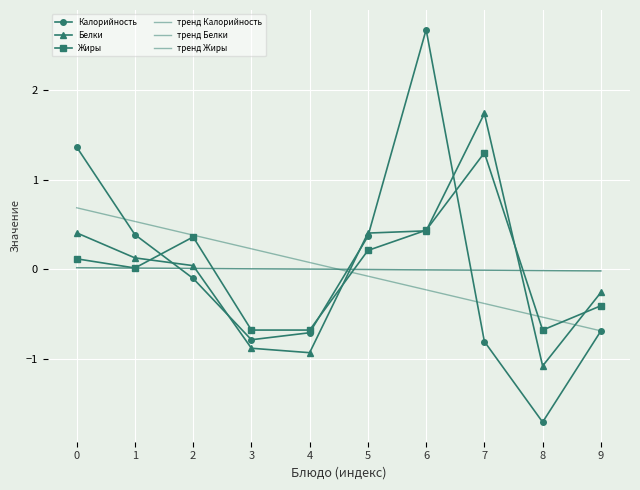

How many lines are shown in the chart?

6